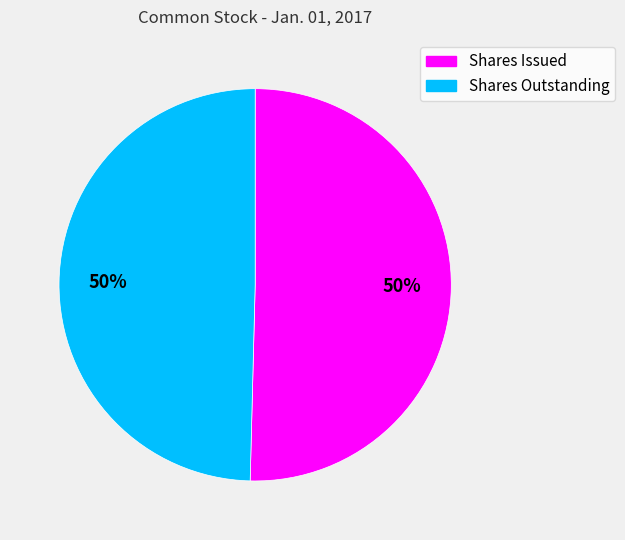

To the nearest percent, what is the average slice percentage?

50%